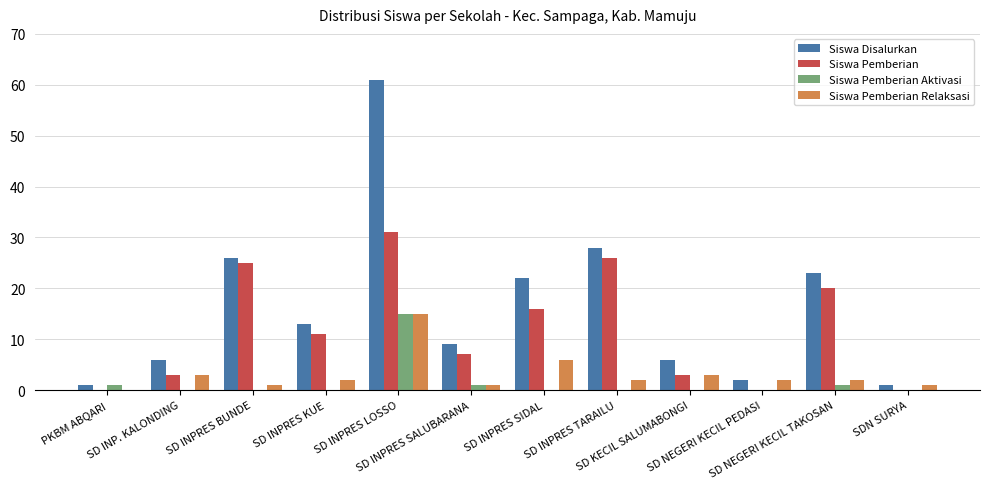

Is the value of Siswa Pemberian Relaksasi at SD INP. KALONDING greater than the value of Siswa Disalurkan at SD INPRES BUNDE?

No